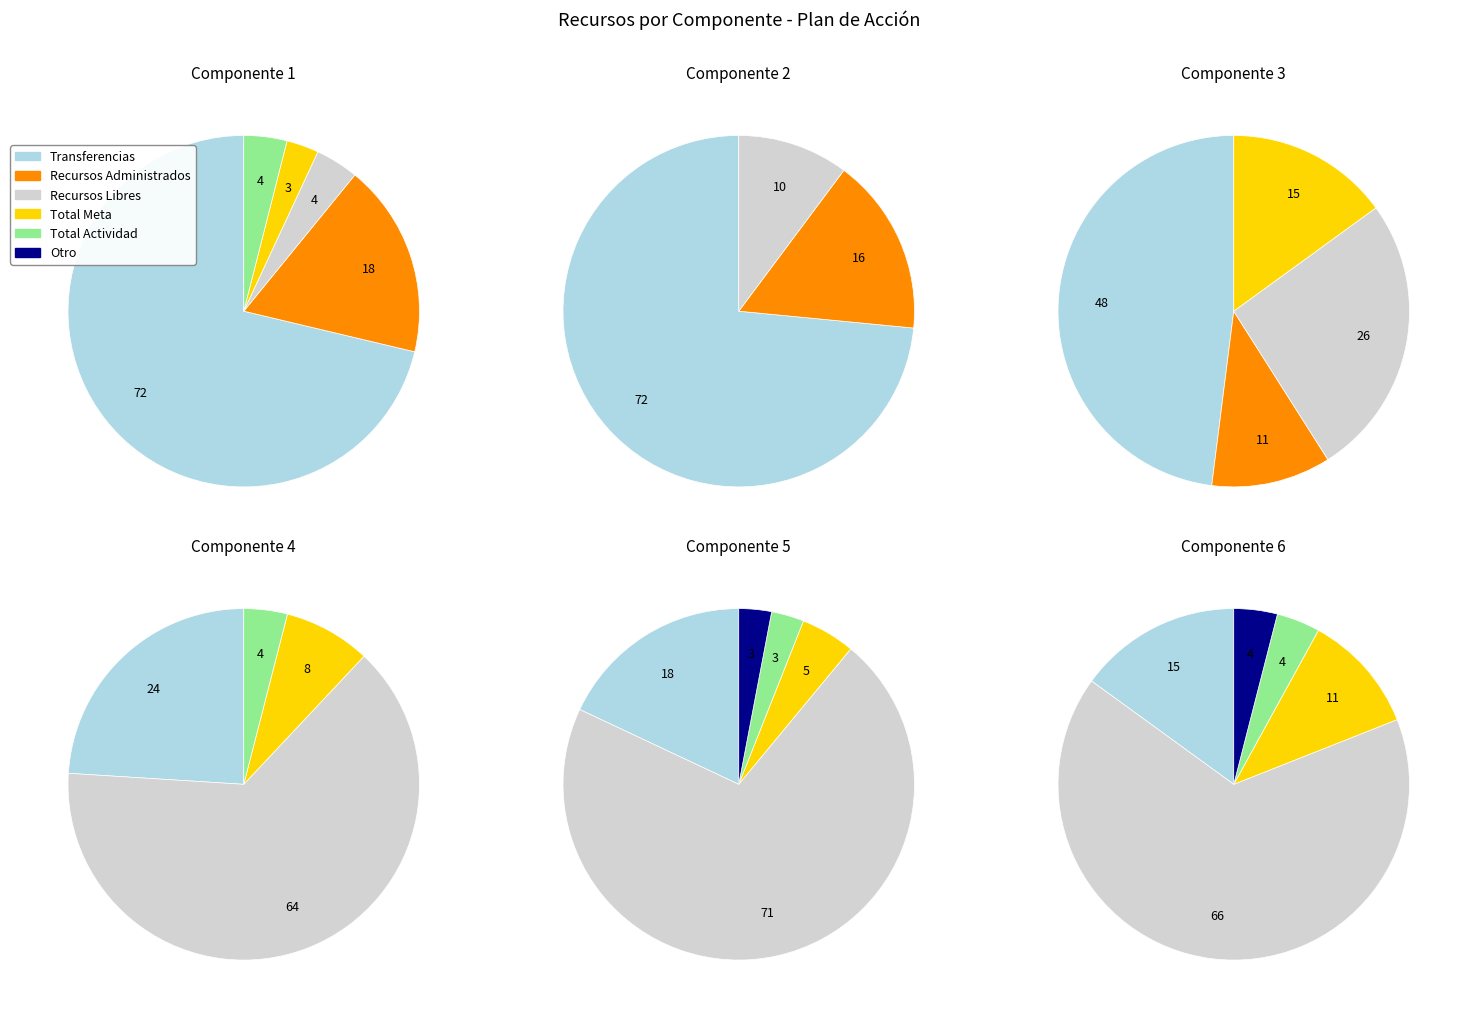

How many segments does this pie chart have?

6